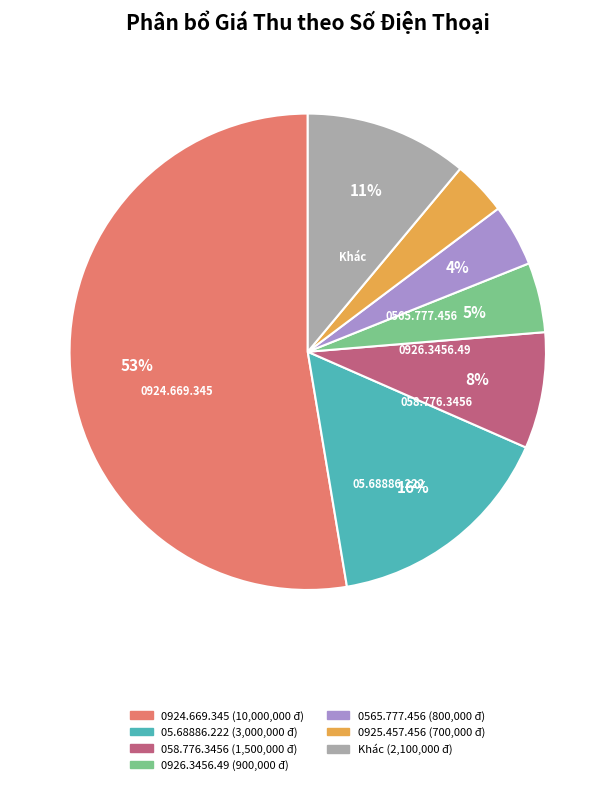

Is there a majority slice in this chart?

Yes